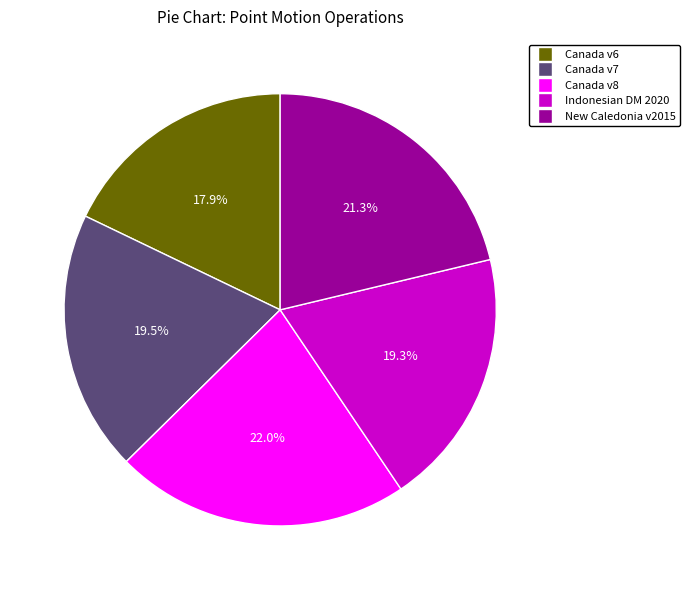

What percentage is NOT represented by Canada v6?

82.1%